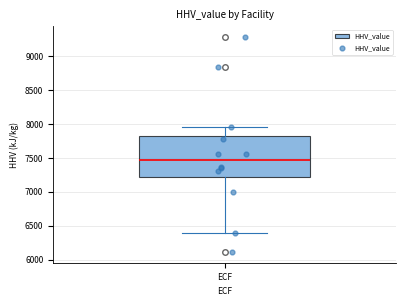

Read this box plot against the y-axis: the position of the median line, the range covered by the box, and the ends of both whiskers. The values are not printed on the chart, so give them approximately, as read against the axis.

median 7450, box 7250 to 7800, whiskers 6400 to 7950